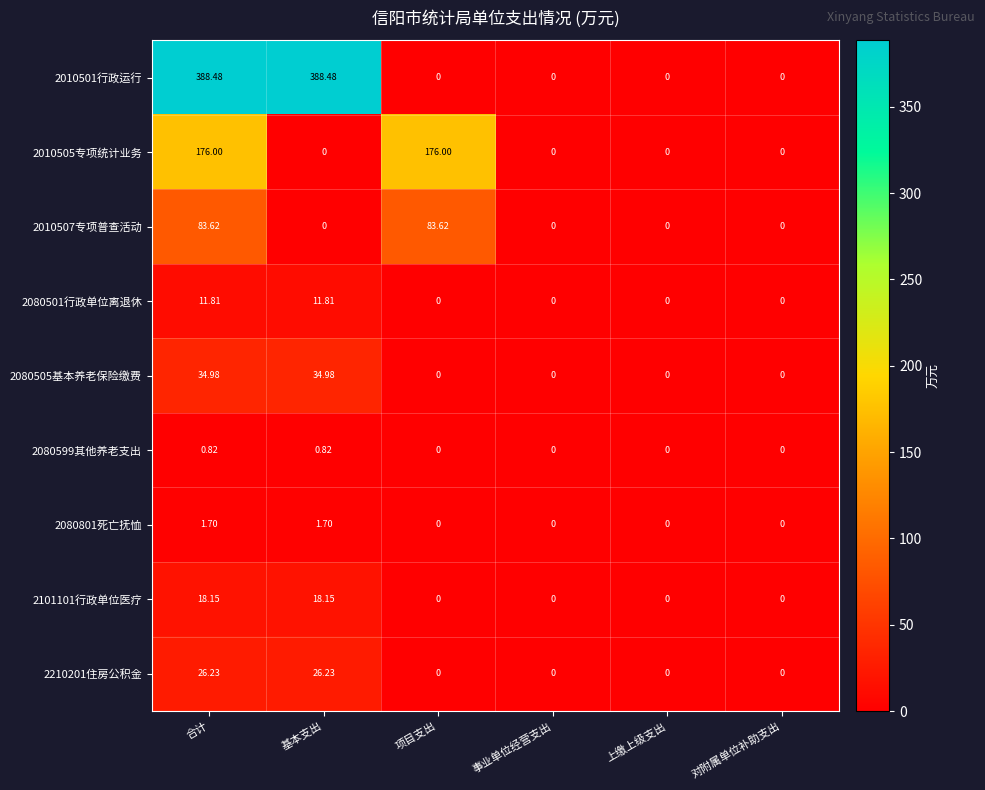

Is the value of 2080501行政单位离退休 at 对附属单位补助支出 greater than the value of 2101101行政单位医疗 at 合计?

No